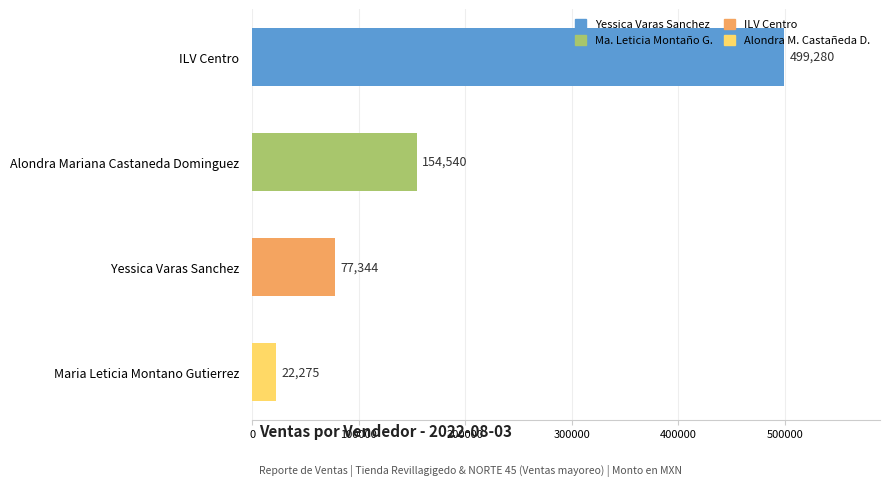

What is the minimum value shown in the chart?

22275